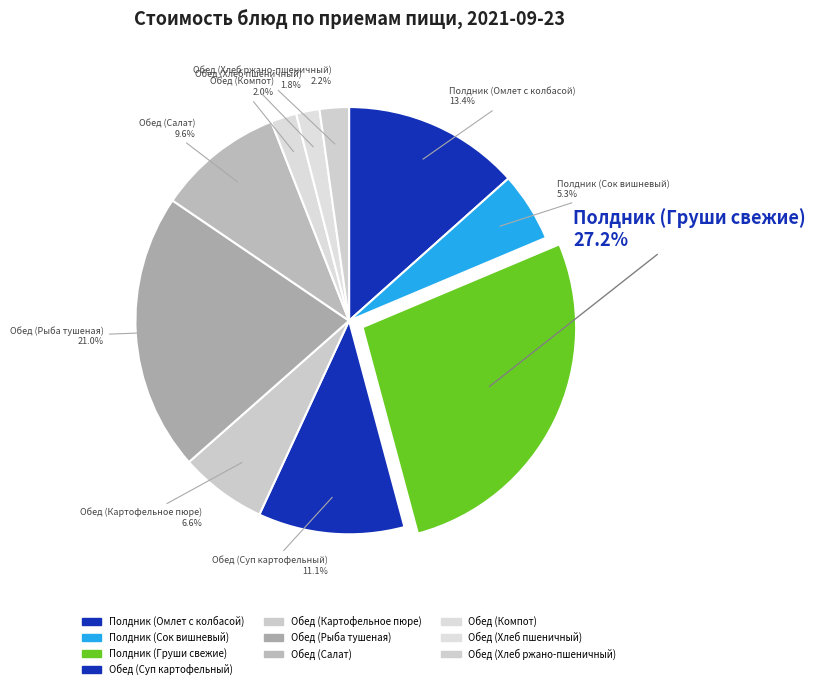

How many segments does this pie chart have?

10